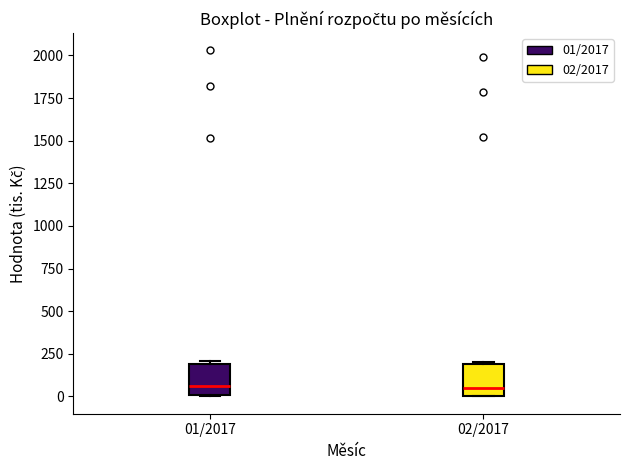

Where is the upper edge of the box for 02/2017 on the y-axis? The values are not printed on the chart, so give them approximately, as read against the axis.

200